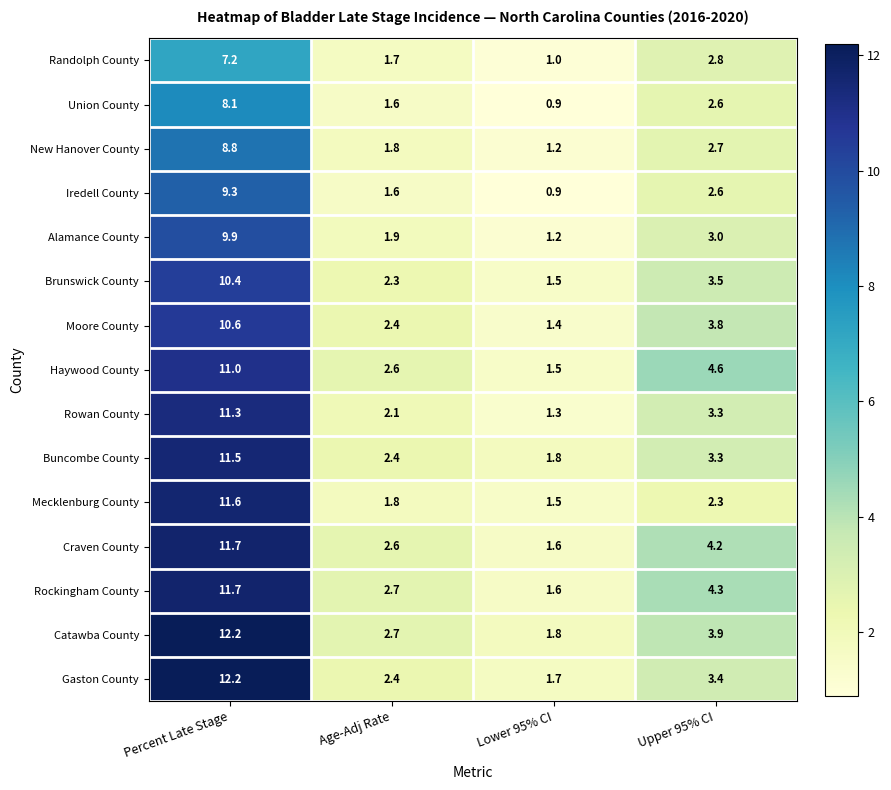

Count the number of data series in this chart.

15